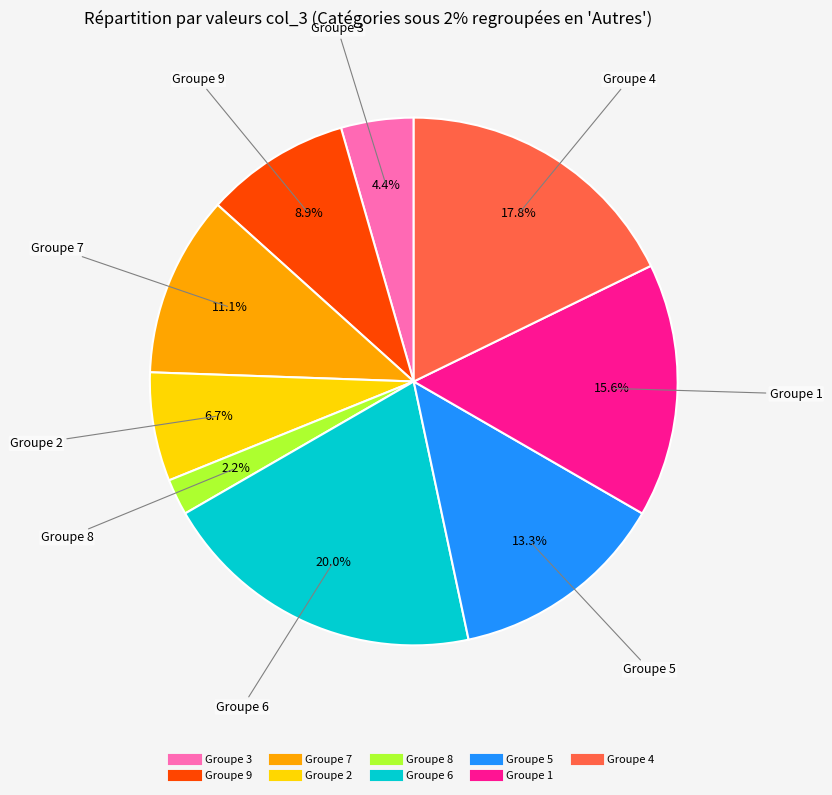

Is there a majority slice in this chart?

No